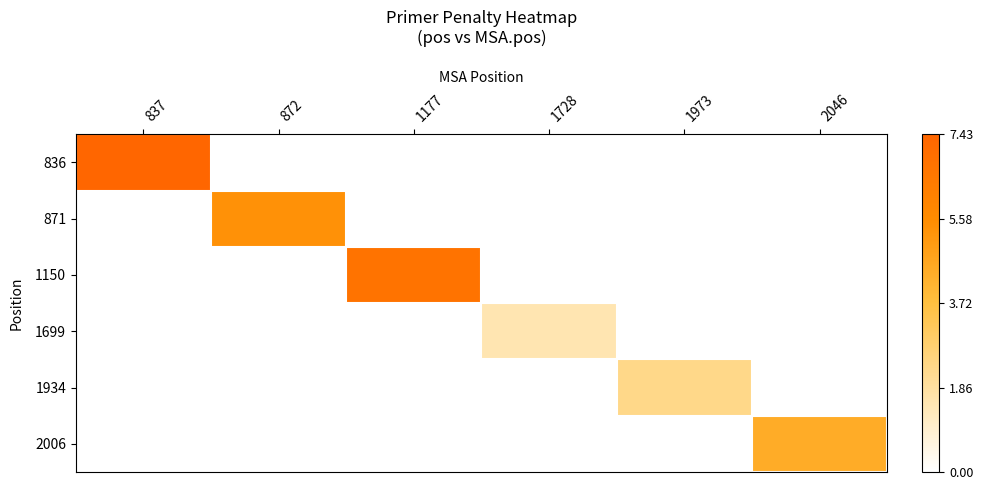

Which label corresponds to the largest value in the chart?

837